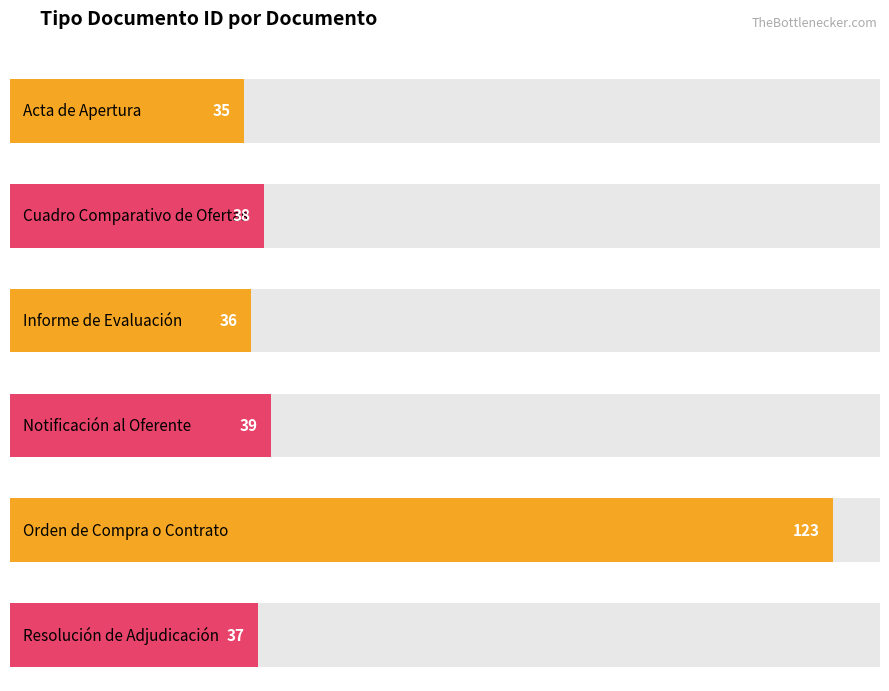

What is the maximum value shown in the chart?

123